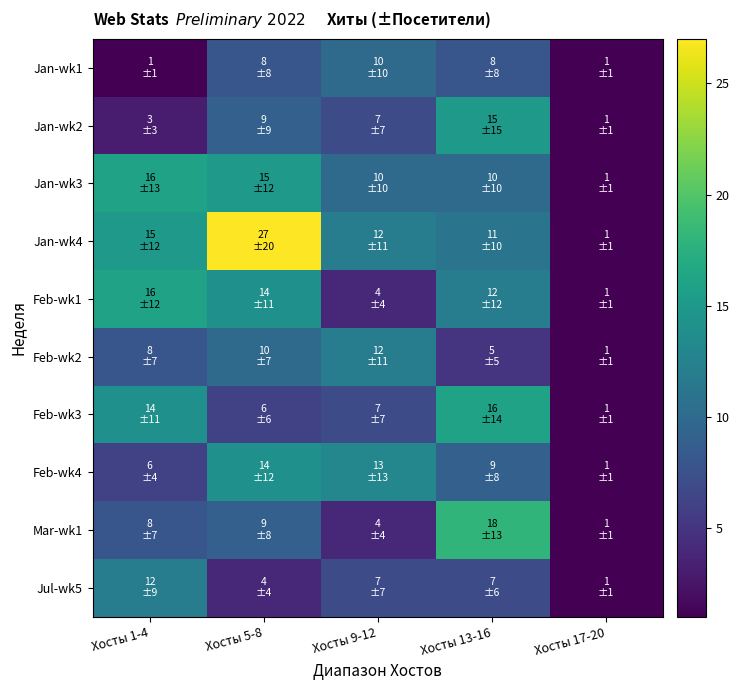

Reading left to right, transcribe all the data shown in this chart.

Jan-wk1: Хосты 1-4=1	Хосты 5-8=8	Хосты 9-12=10	Хосты 13-16=8	Хосты 17-20=1
Jan-wk2: Хосты 1-4=3	Хосты 5-8=9	Хосты 9-12=7	Хосты 13-16=15	Хосты 17-20=1
Jan-wk3: Хосты 1-4=16	Хосты 5-8=15	Хосты 9-12=10	Хосты 13-16=10	Хосты 17-20=1
Jan-wk4: Хосты 1-4=15	Хосты 5-8=27	Хосты 9-12=12	Хосты 13-16=11	Хосты 17-20=1
Feb-wk1: Хосты 1-4=16	Хосты 5-8=14	Хосты 9-12=4	Хосты 13-16=12	Хосты 17-20=1
Feb-wk2: Хосты 1-4=8	Хосты 5-8=10	Хосты 9-12=12	Хосты 13-16=5	Хосты 17-20=1
Feb-wk3: Хосты 1-4=14	Хосты 5-8=6	Хосты 9-12=7	Хосты 13-16=16	Хосты 17-20=1
Feb-wk4: Хосты 1-4=6	Хосты 5-8=14	Хосты 9-12=13	Хосты 13-16=9	Хосты 17-20=1
Mar-wk1: Хосты 1-4=8	Хосты 5-8=9	Хосты 9-12=4	Хосты 13-16=18	Хосты 17-20=1
Jul-wk5: Хосты 1-4=12	Хосты 5-8=4	Хосты 9-12=7	Хосты 13-16=7	Хосты 17-20=1